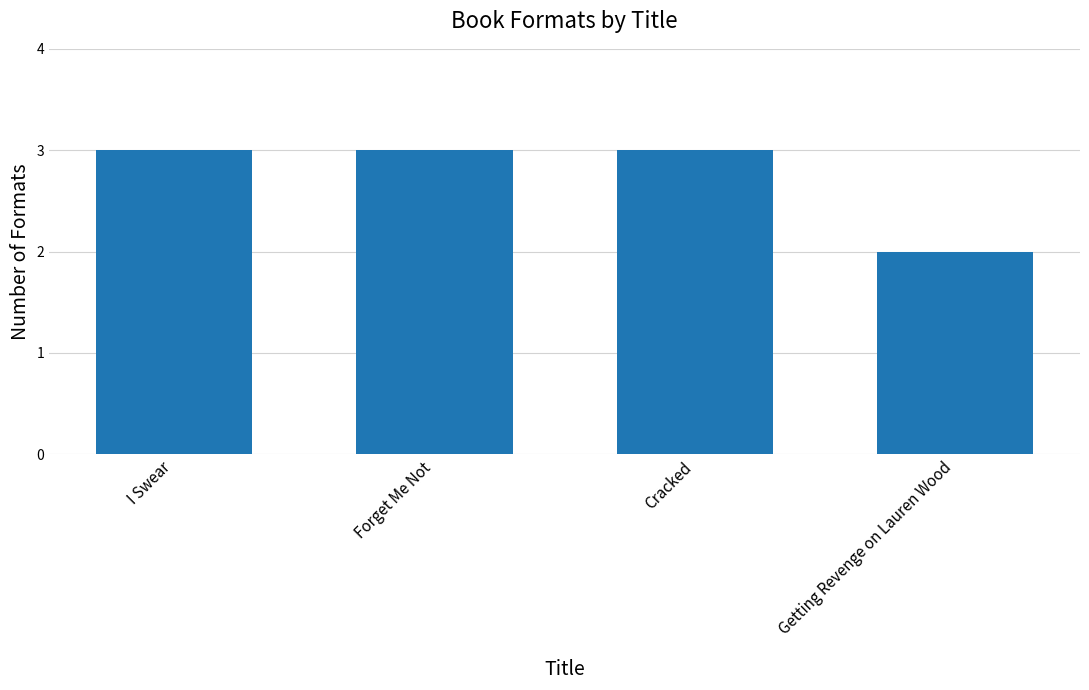

Approximately how many times larger is the value at I Swear compared to Getting Revenge on Lauren Wood?

1.5